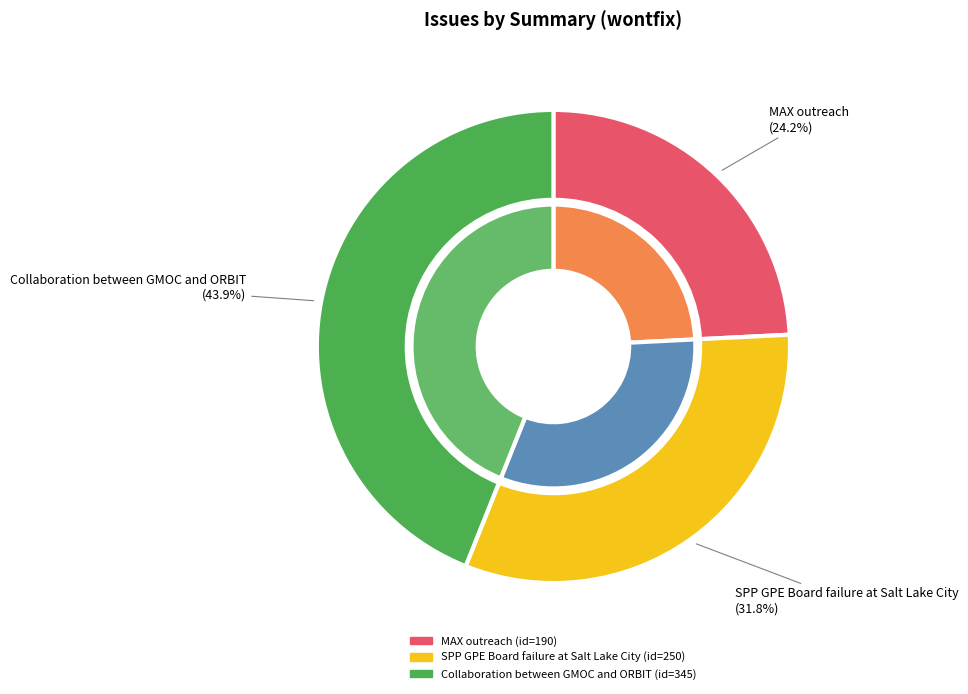

Which slice is the smallest?

MAX outreach